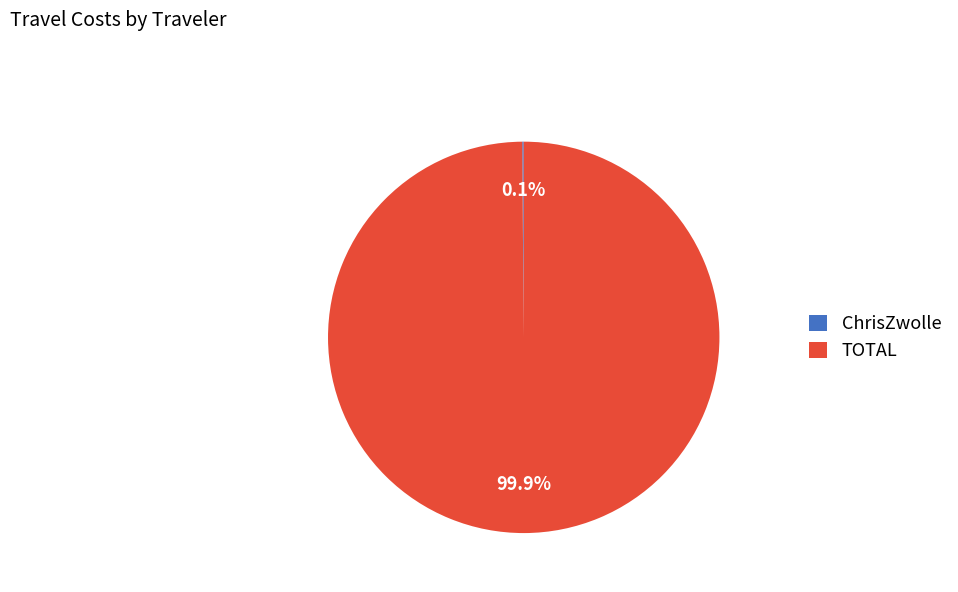

How much of the chart is everything except TOTAL?

0.1%